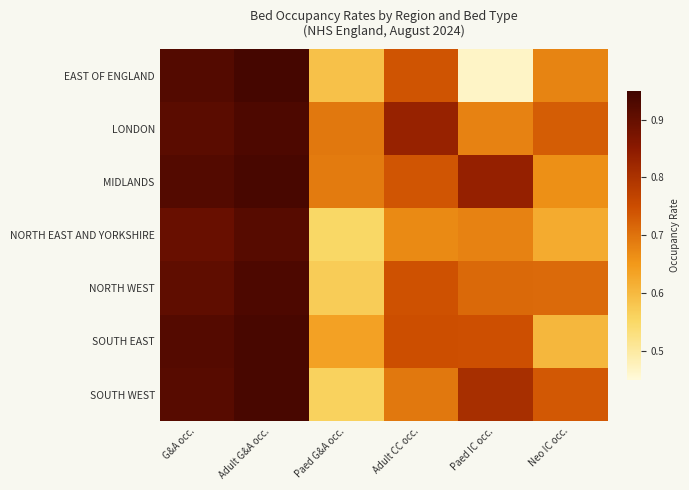

Which series changed the most between Adult G&A occ. and Paed IC occ.?

EAST OF ENGLAND